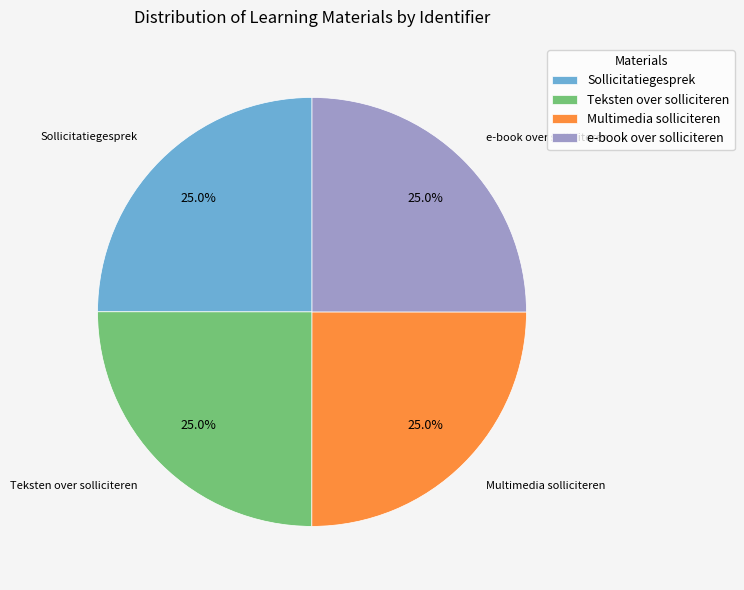

To the nearest percent, what is the combined percentage of Teksten over solliciteren and Multimedia solliciteren?

50%